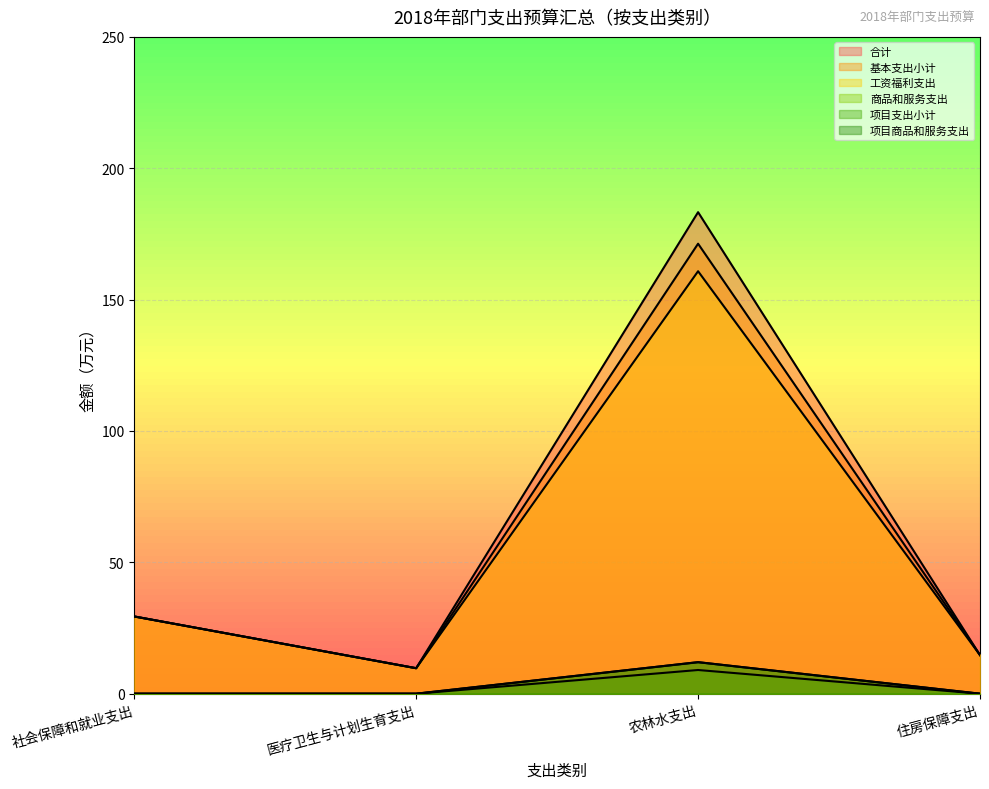

Is it true that 基本支出小计 equals 9.7 at 医疗卫生与计划生育支出?

True